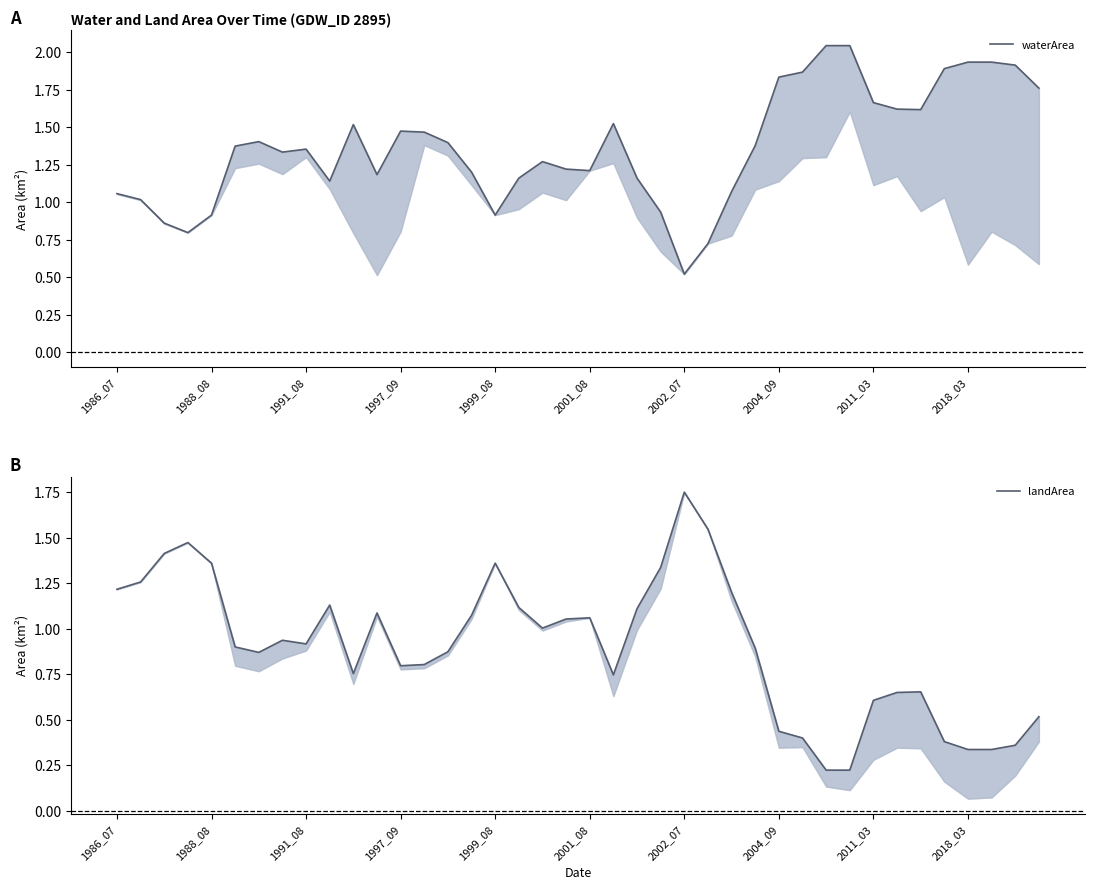

Where is landArea nearest to the value 0?

30